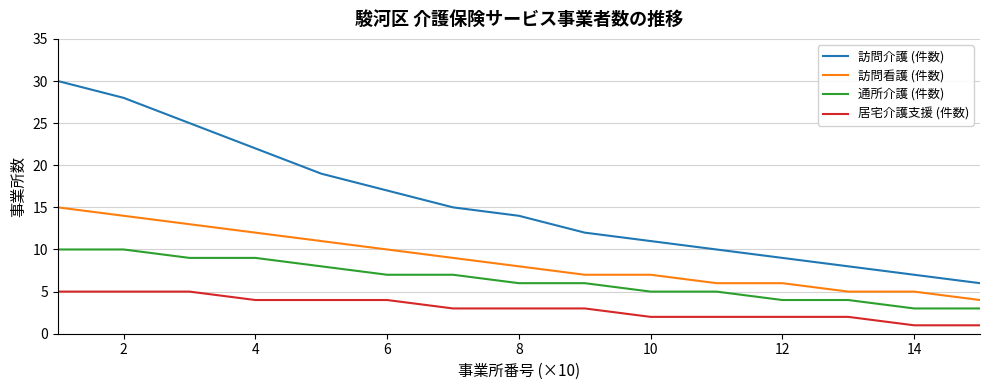

True or false: 訪問看護 (件数) and 訪問介護 (件数) intersect in this chart.

False